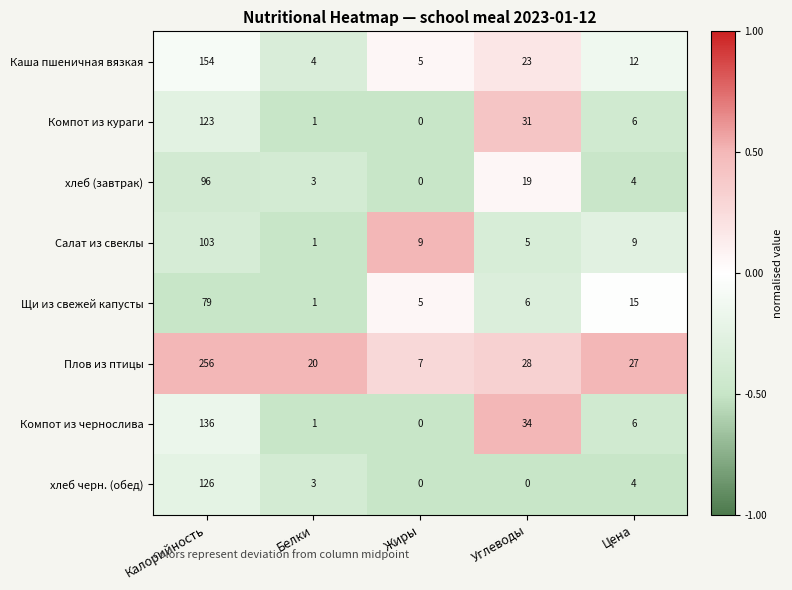

Count the number of data series in this chart.

8